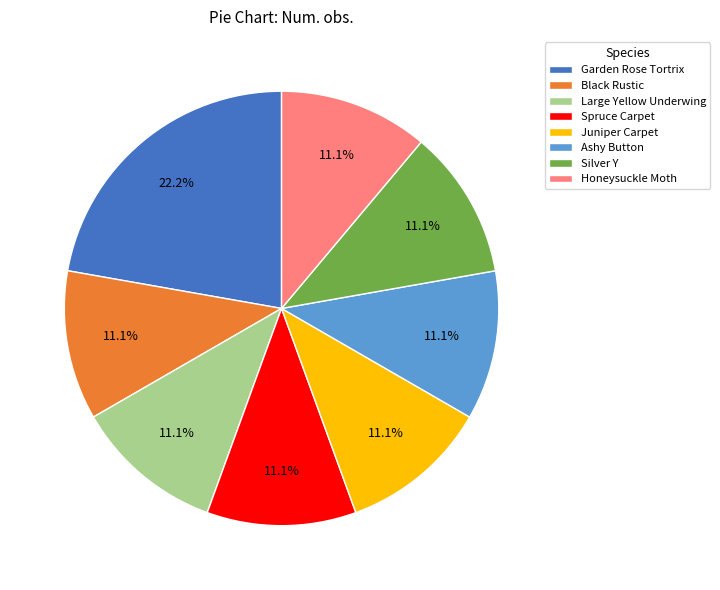

Combined, do Large Yellow Underwing and Silver Y account for over 50%?

No